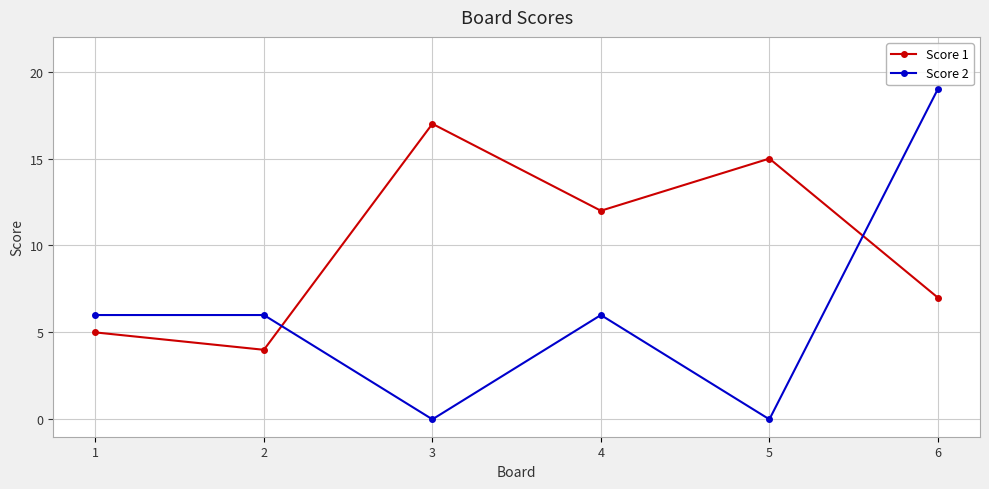

At which category does Score 2 reach its first local valley?

3